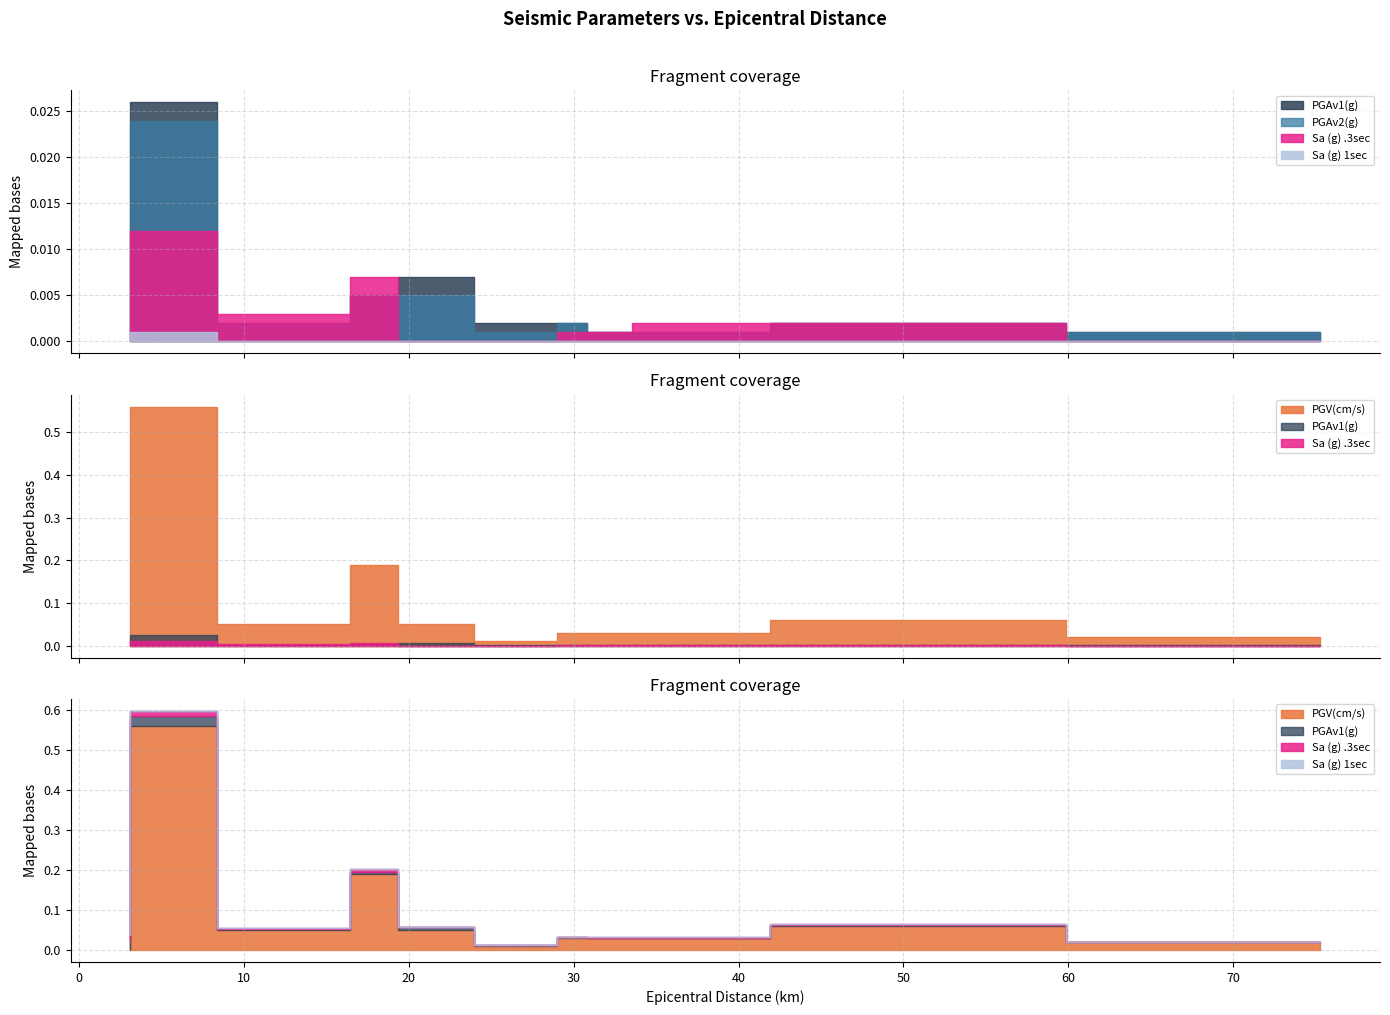

How many lines are shown in the chart?

5